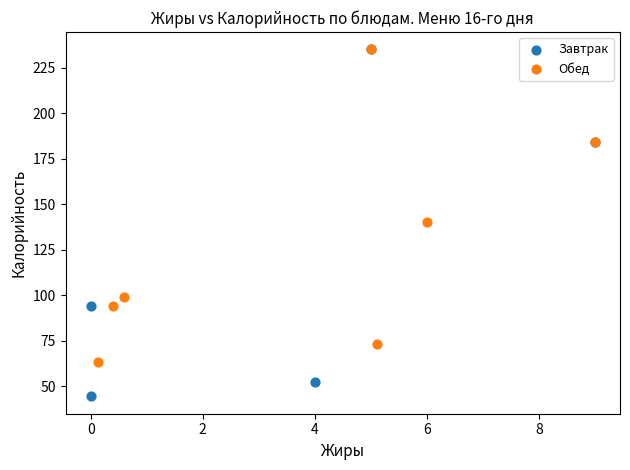

Which series reaches the minimum Y coordinate?

Завтрак